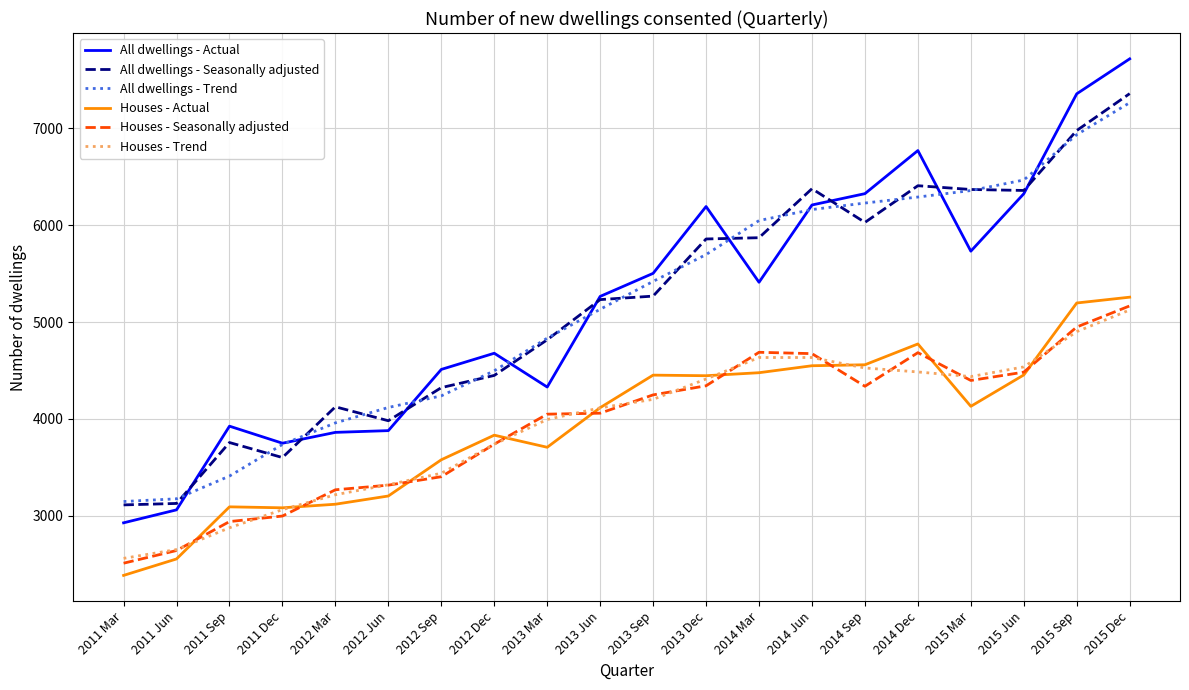

True or false: All dwellings - Actual has more than 1 interior local peaks.

True